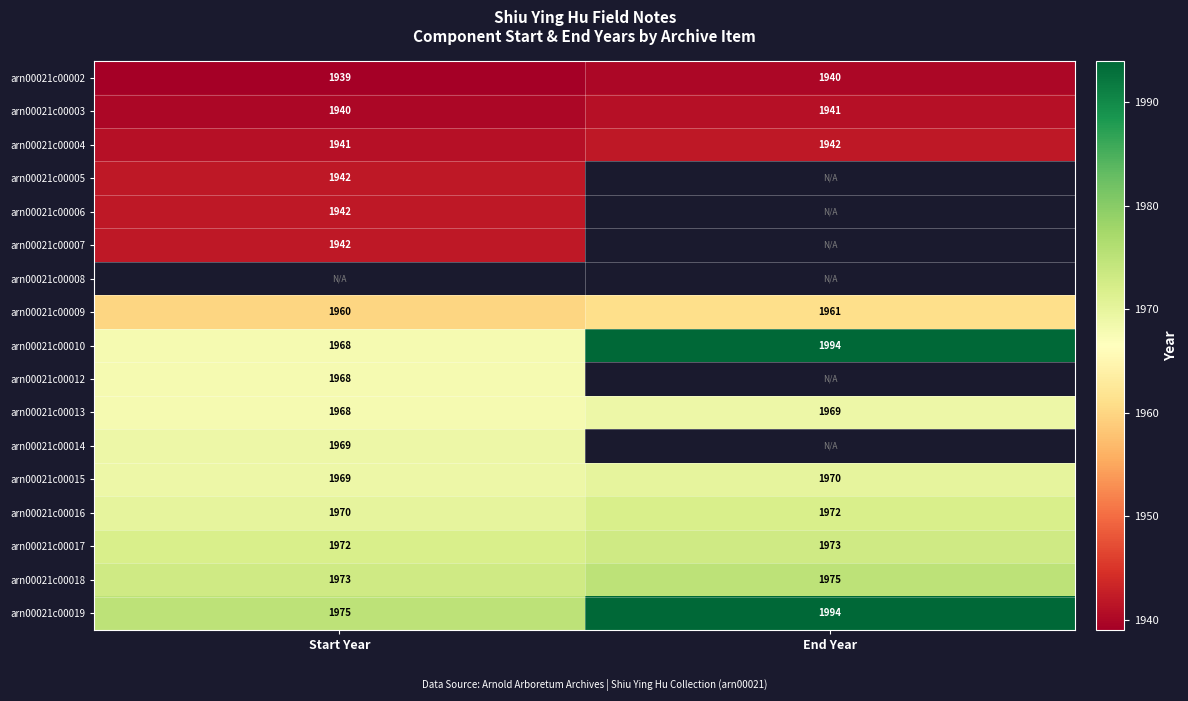

Which category has the highest value in the arn00021c00015 series?

End Year